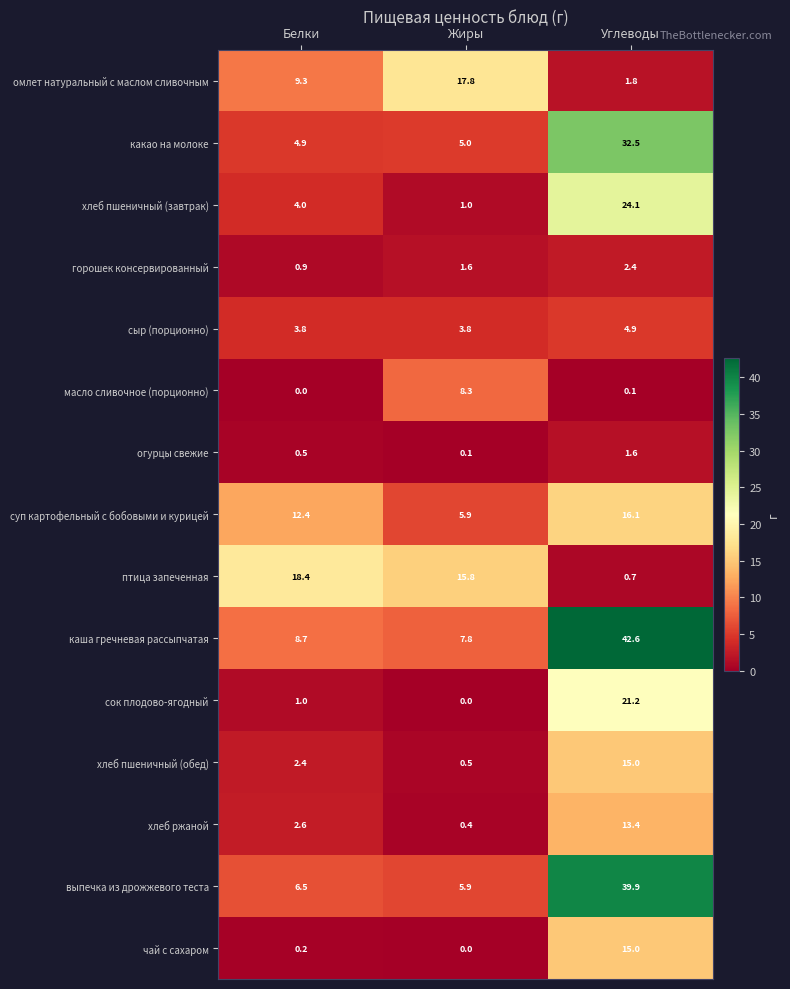

What is the total value across all series at Жиры?

73.9